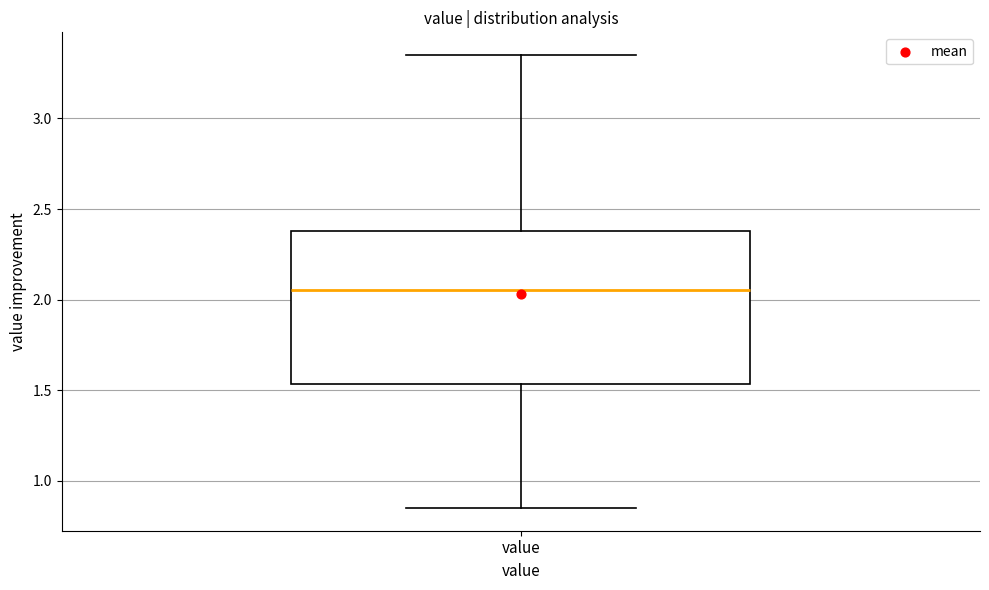

Where is the upper edge of the box for value on the y-axis? The values are not printed on the chart, so give them approximately, as read against the axis.

2.40